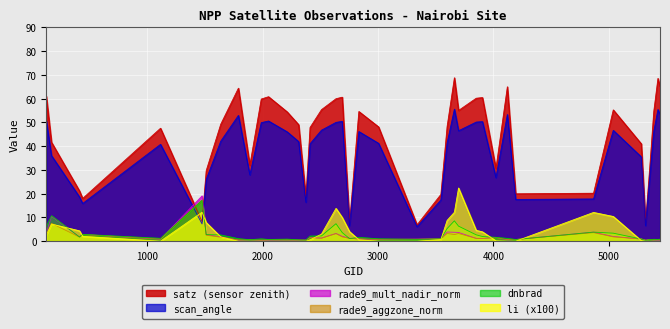

What is the greatest value displayed?

68.8